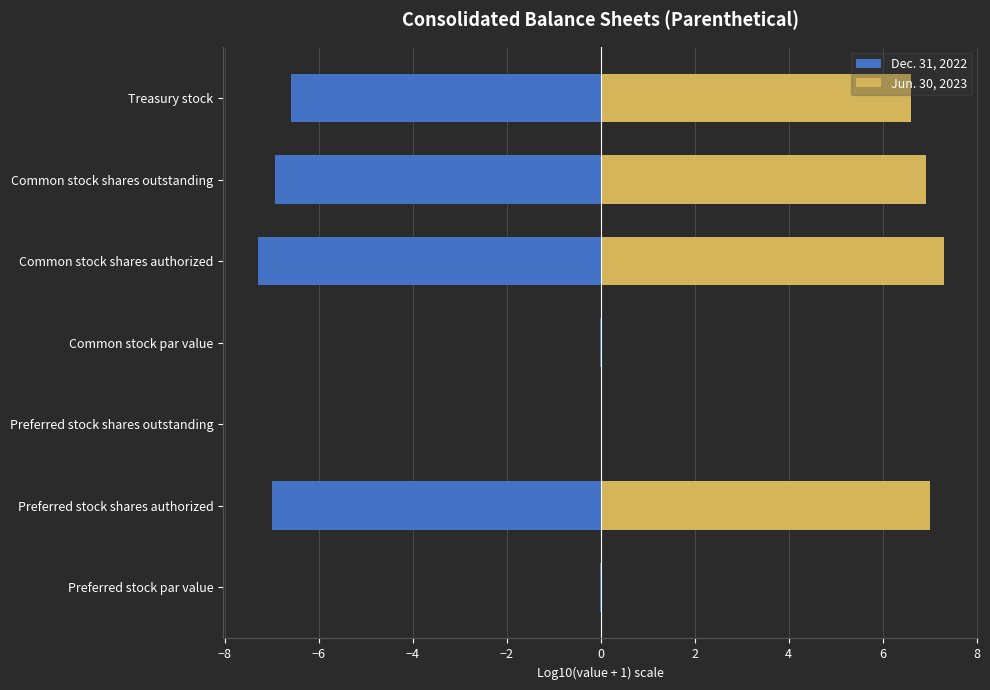

What is the sum of all Dec. 31, 2022 values?

-27.8